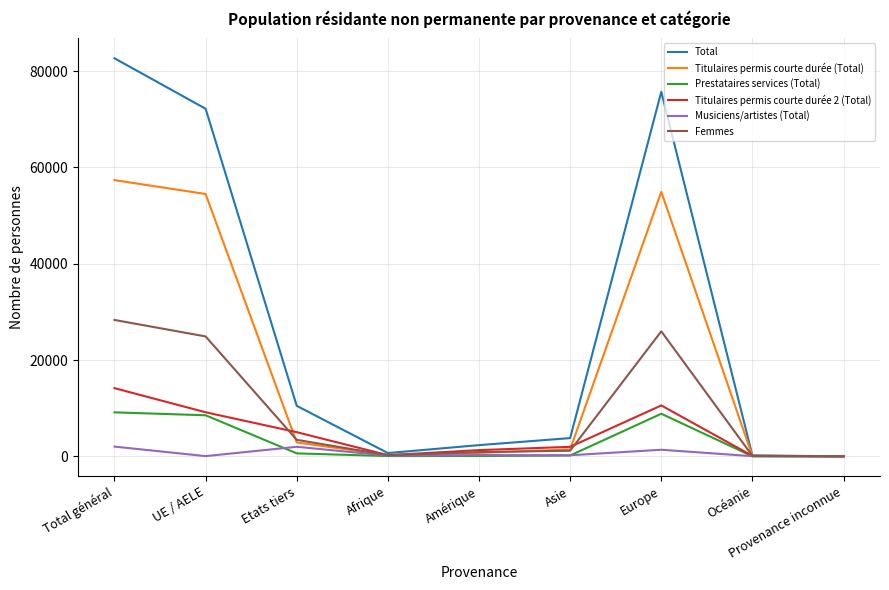

Which series has the largest total across all categories?

Total